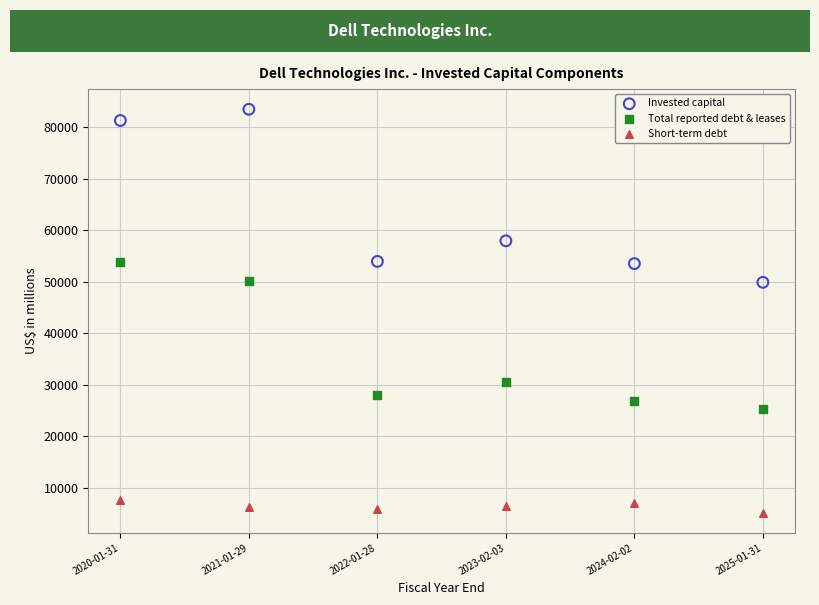

What is the X range (max minus min) for the scatter plot?

5